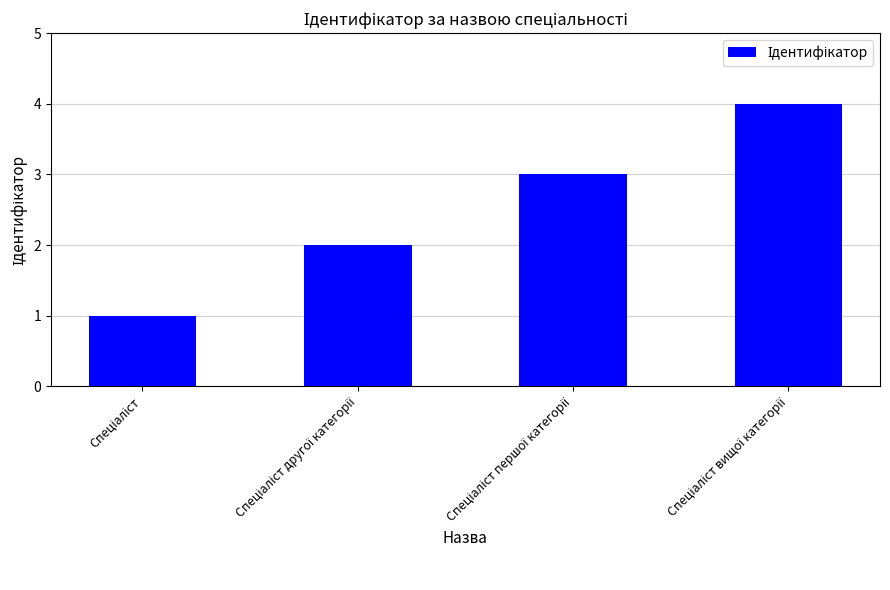

Are the bars grouped side by side (vs. stacked)?

No